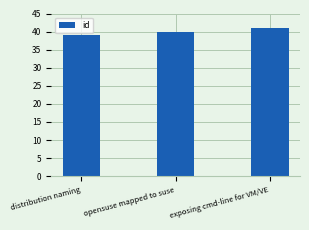

The value at opensuse mapped to suse is 40. True or false?

True